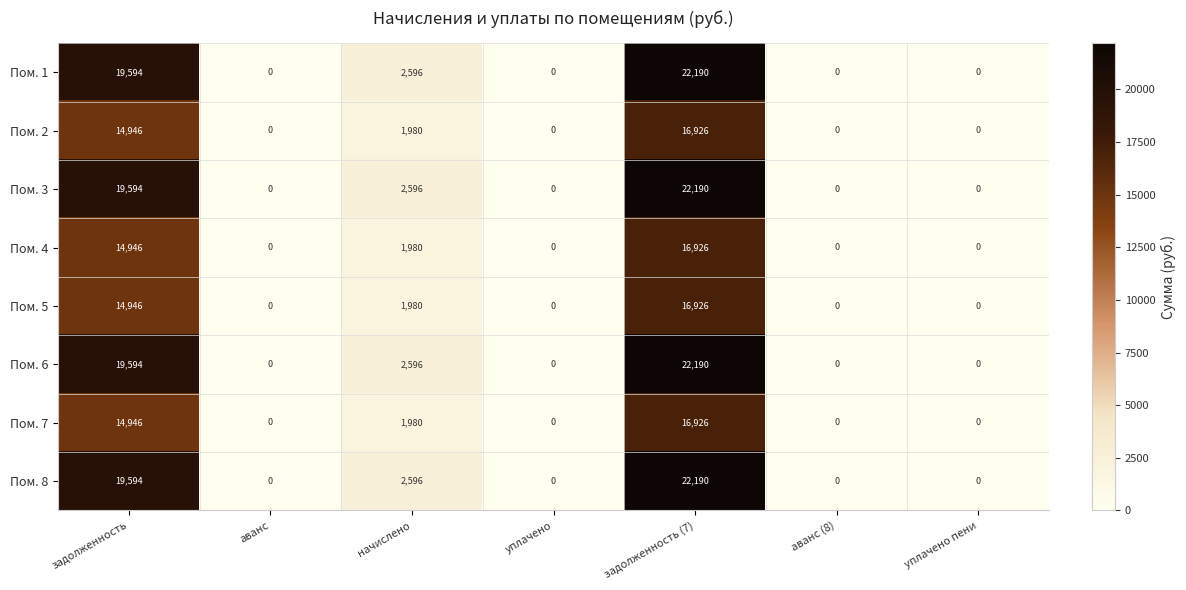

What is the total value across all series at начислено?

18304